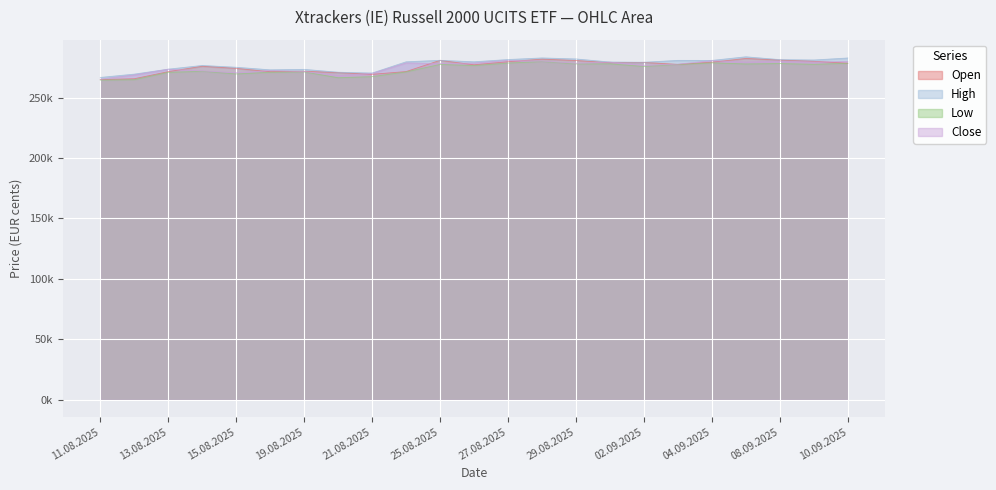

True or false: High has more than 1 interior local peaks.

True